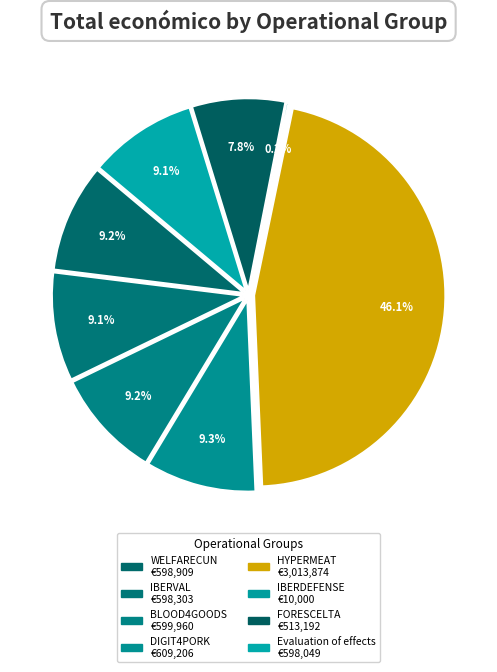

To the nearest percent, what percentage of the pie is FORESCELTA?

8%